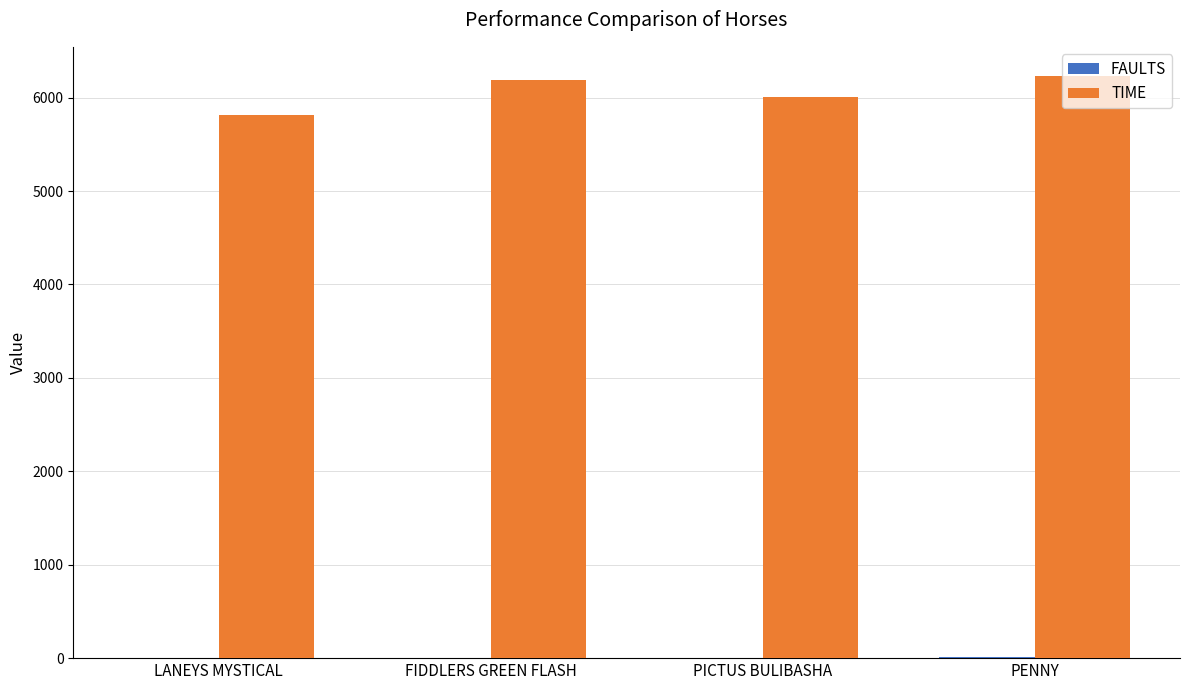

Where is TIME nearest to the value 6022?

PICTUS BULIBASHA